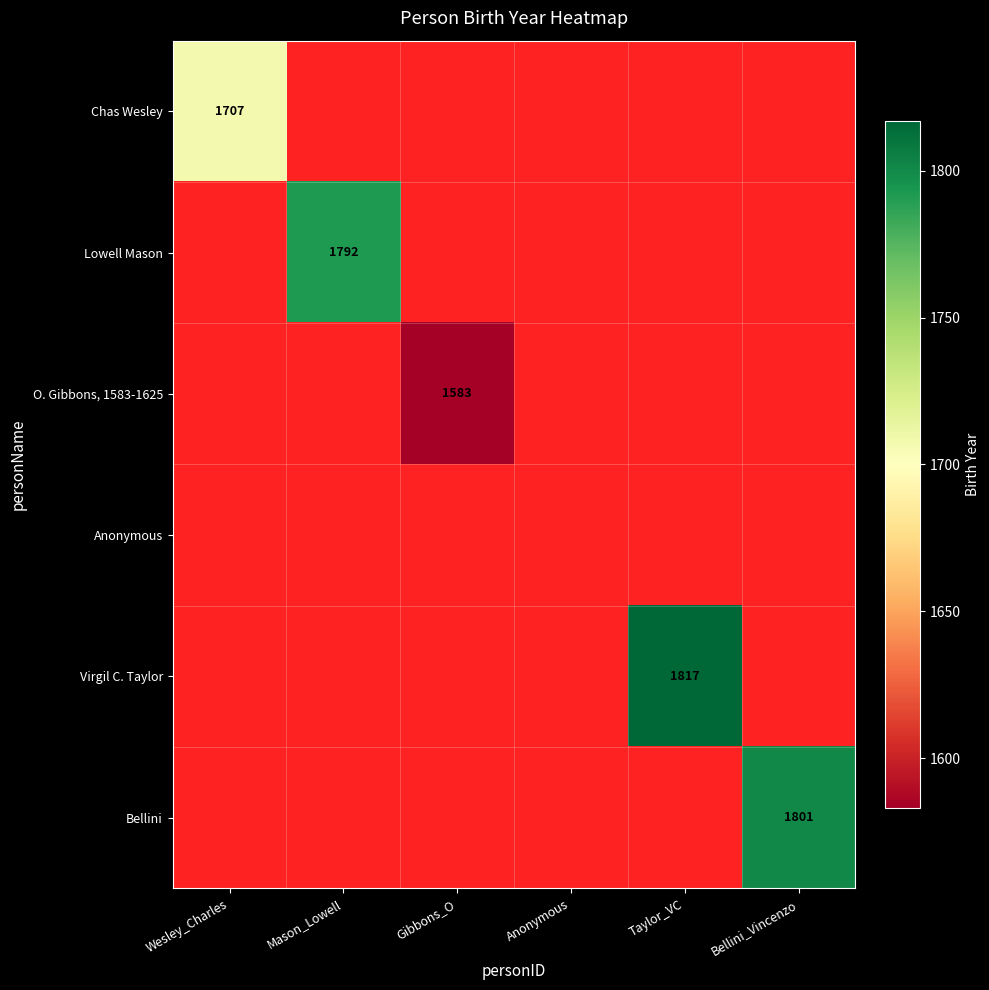

The O. Gibbons, 1583-1625 series shows 1086 at Gibbons_O. True or false?

False